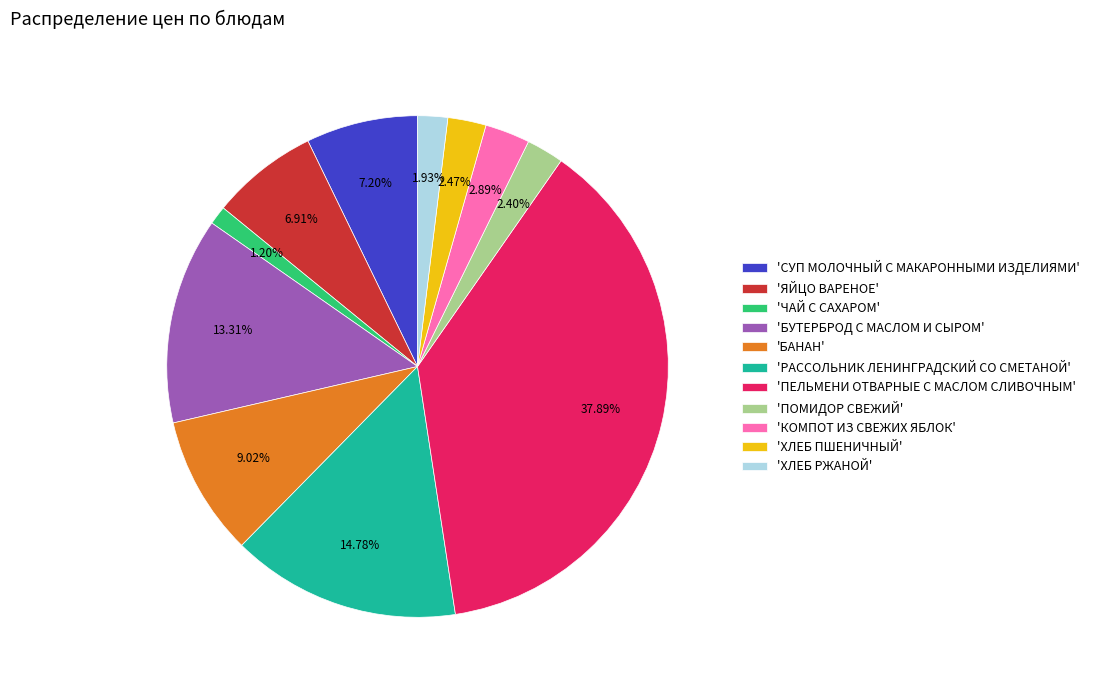

Does any single category account for the majority?

No